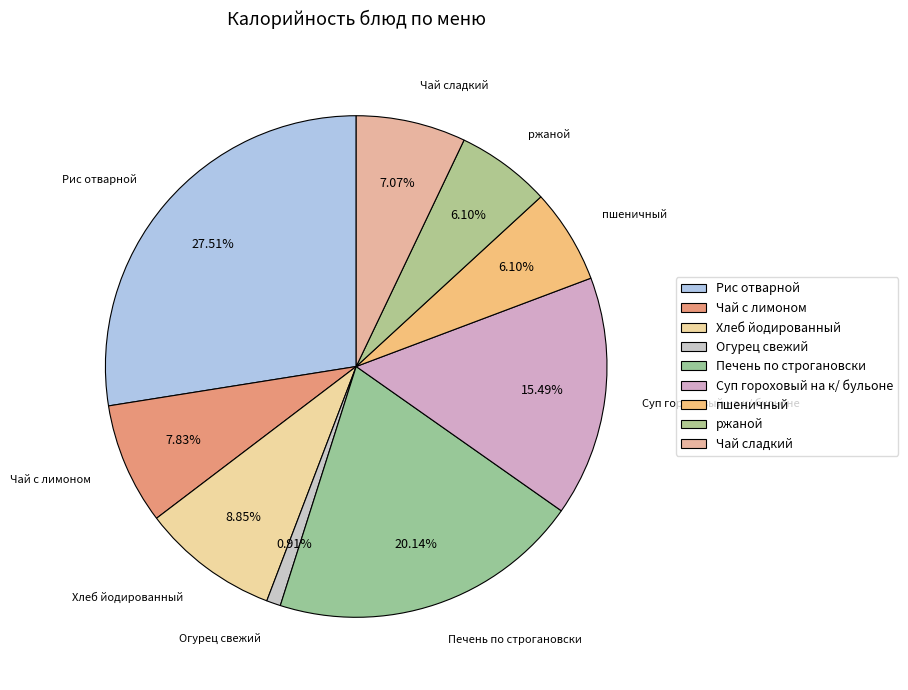

Does any single category account for the majority?

No